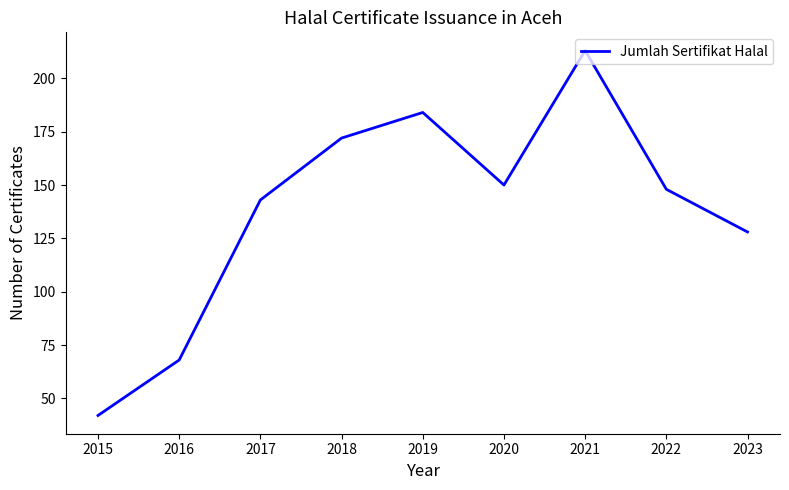

Approximately how many times larger is the value at 2023 compared to 2020?

0.9